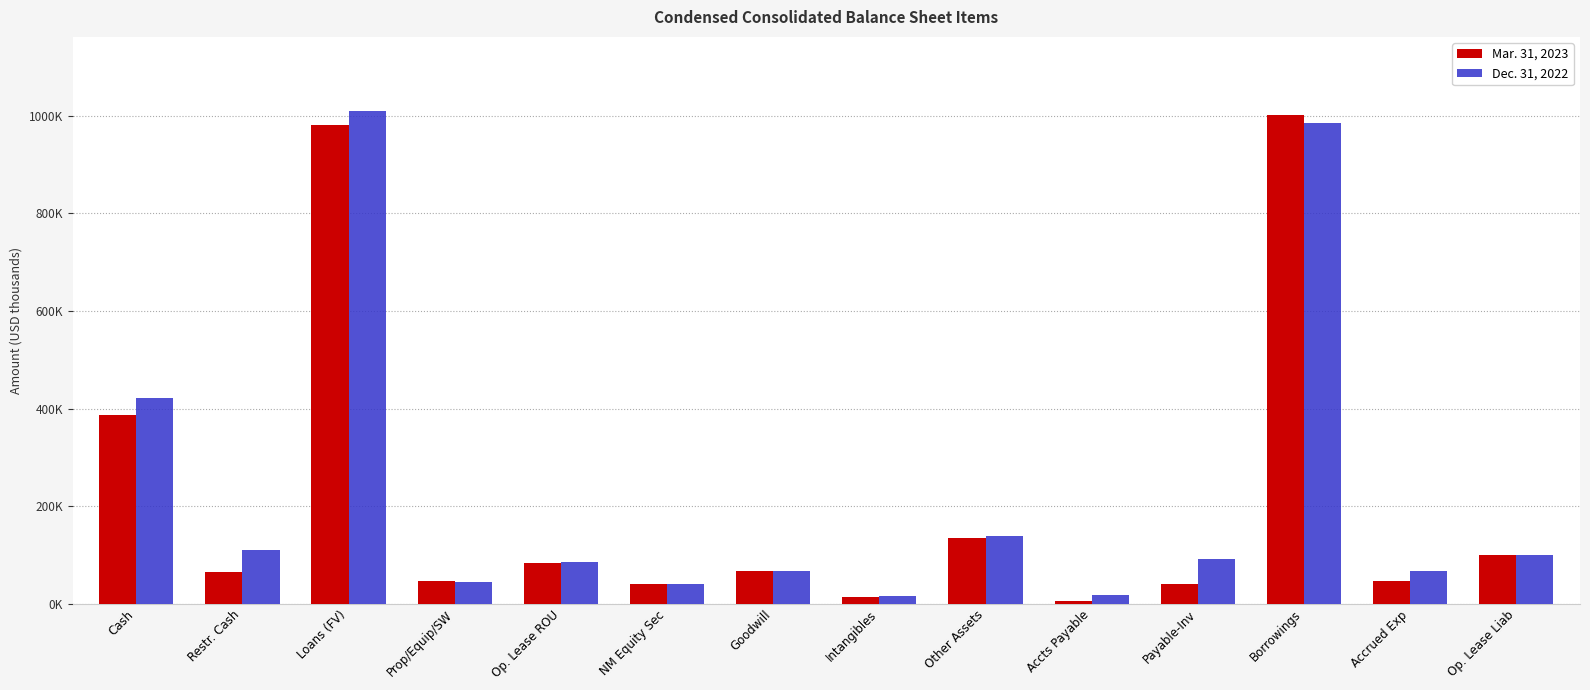

What is the difference between the Dec. 31, 2022 values at Loans (FV) and Accrued Exp?

943475